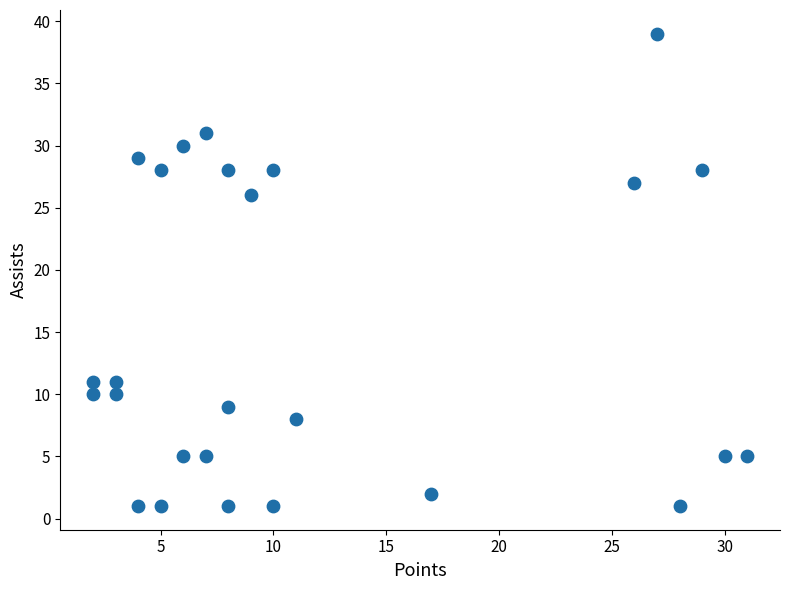

What Y value in the scatter plot is closest to 20?

26